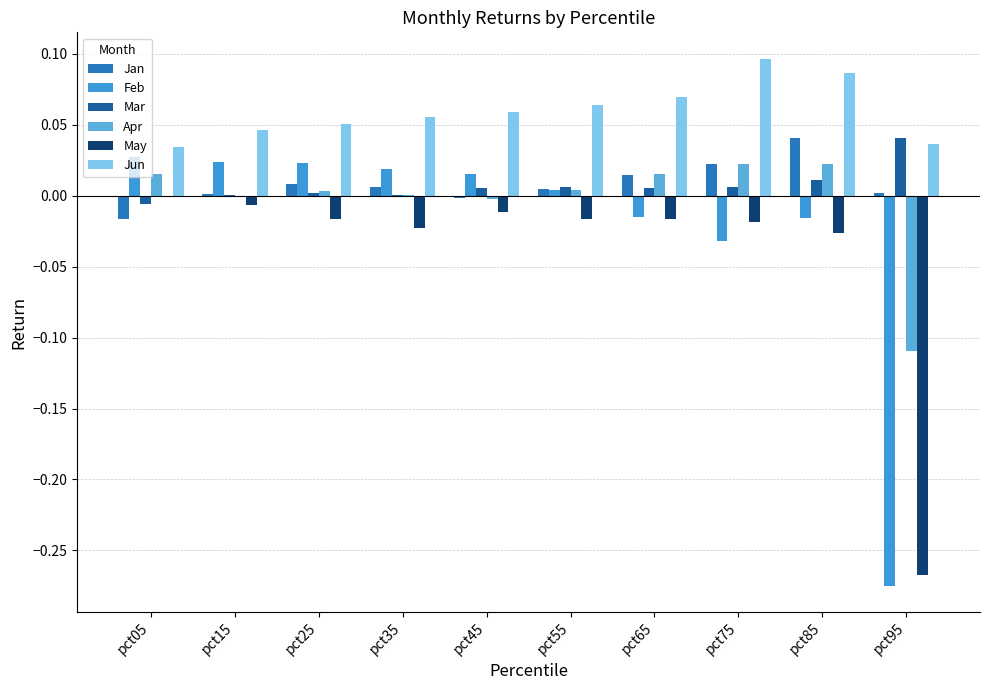

How many data points does each series have?

10